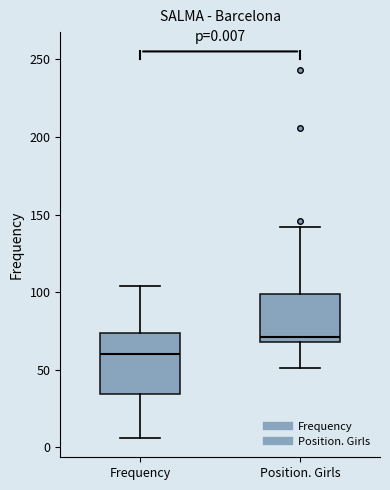

Which box's median line is the lowest?

Frequency